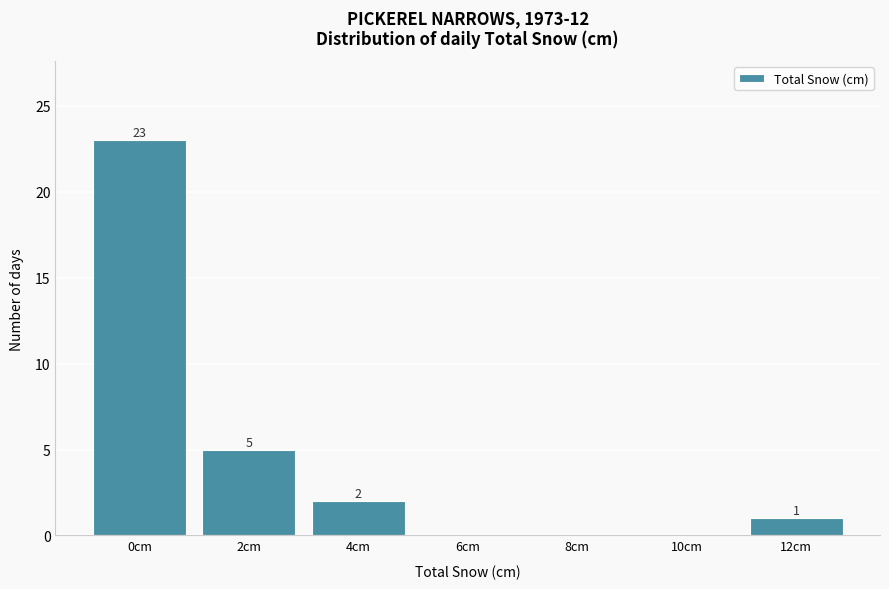

Reading right to left, what are all the values shown in this chart?

12cm=1	10cm=0	8cm=0	6cm=0	4cm=2	2cm=5	0cm=23